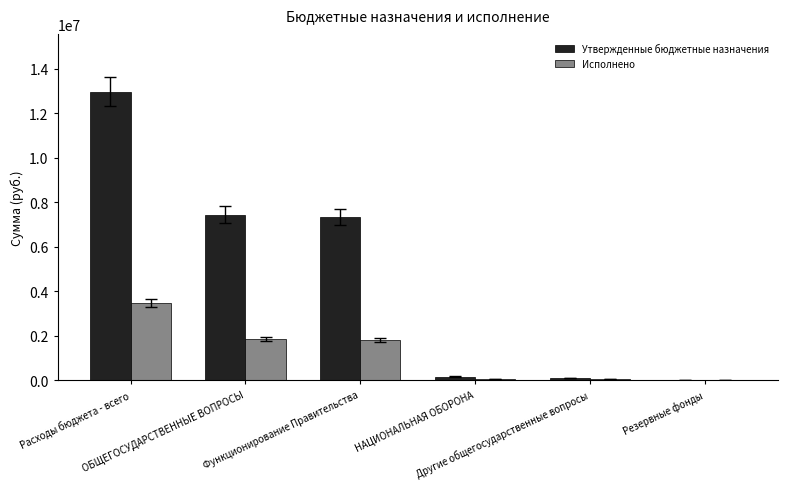

At which category is the sum across all series the highest?

Расходы бюджета - всего